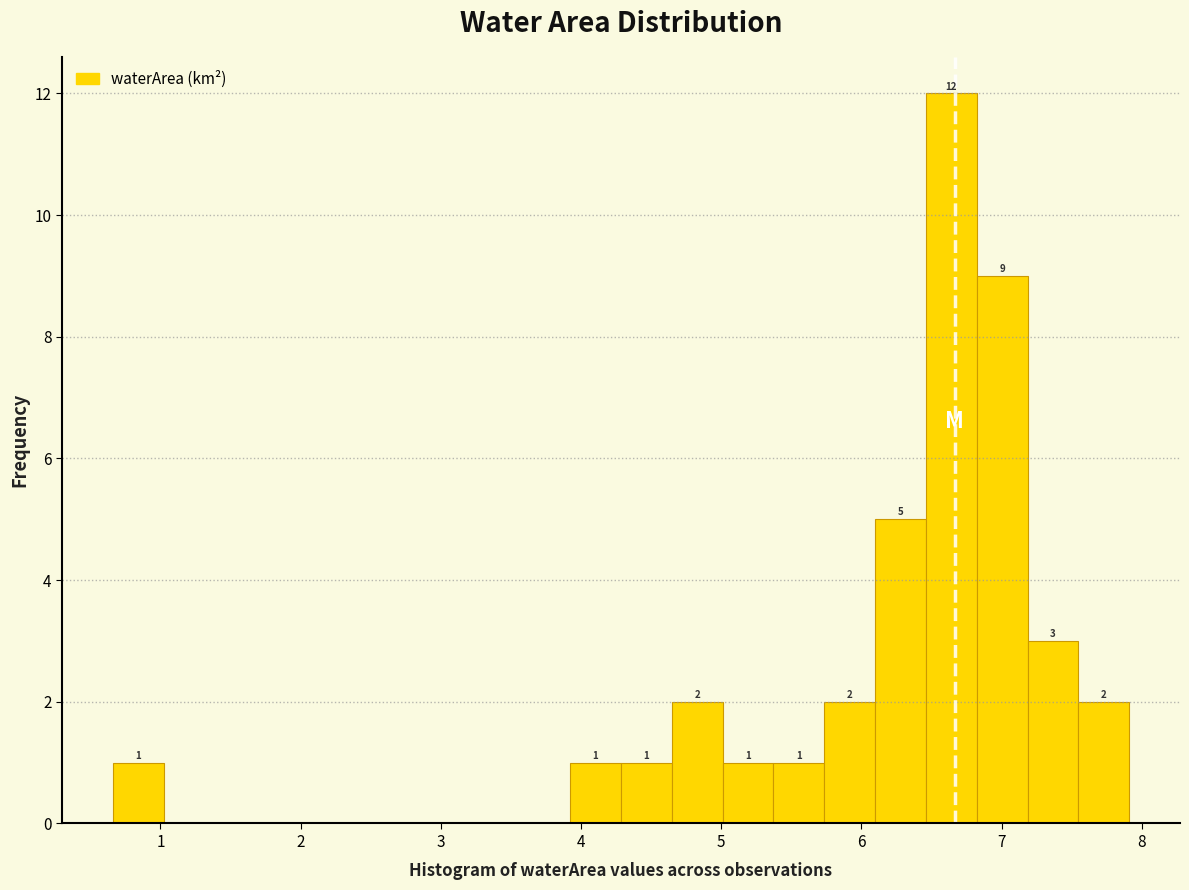

Around what value on the x-axis is the tallest bar? Give the approximate position of its centre, as read against the axis.

6.6